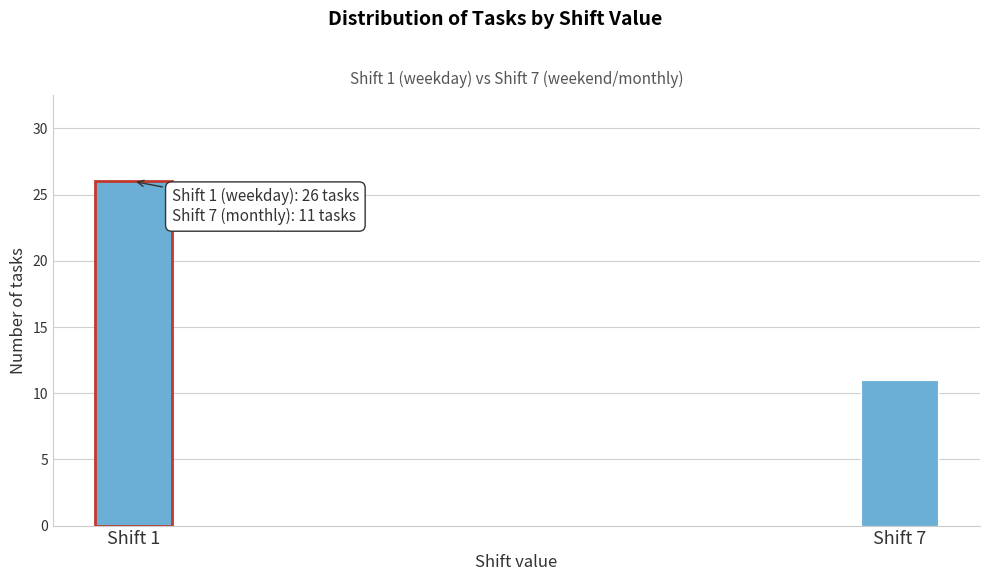

Reading left to right, what are all the values shown in this chart?

Shift 1=26	Shift 7=11